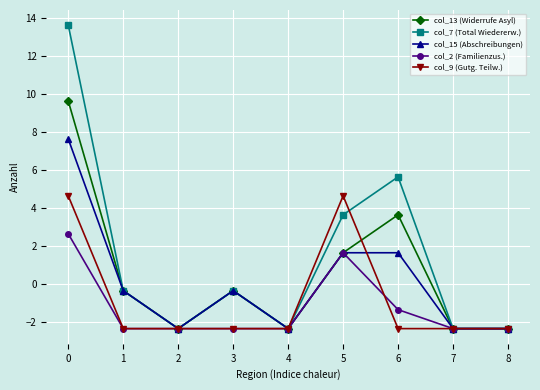

The col_7 (Total Wiedererw.) series shows -0.4 at 1. True or false?

True